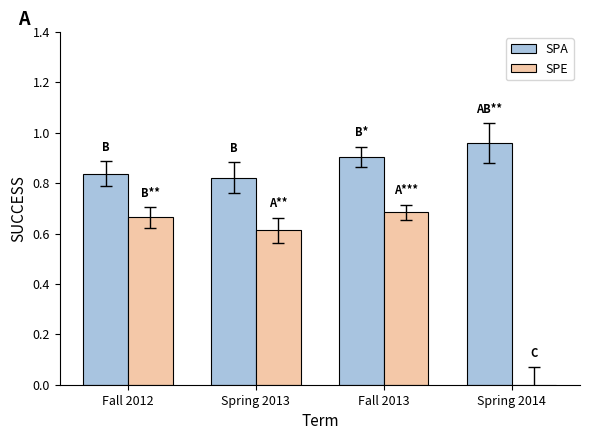

Is the value of SPE at Spring 2013 greater than the value of SPA at Fall 2012?

No